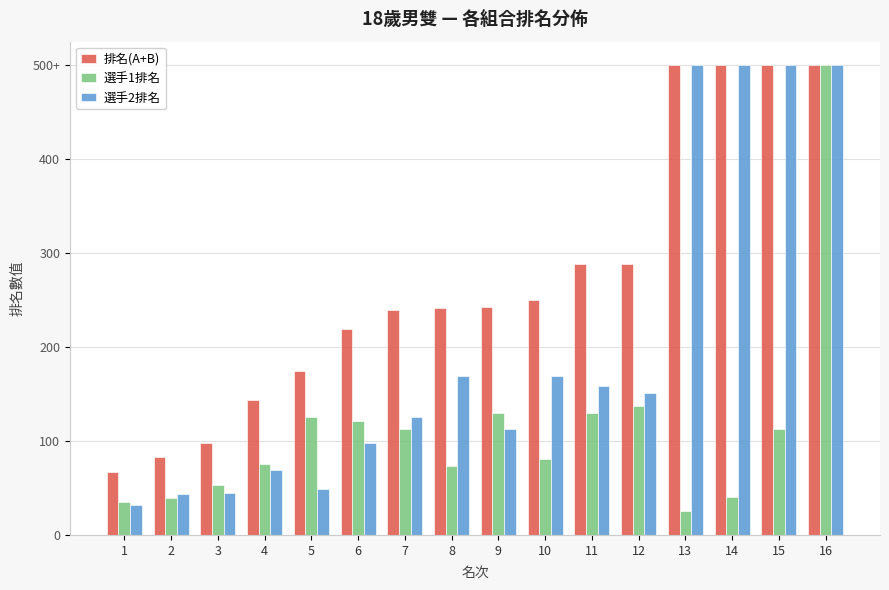

Does the chart contain stacked bars?

No